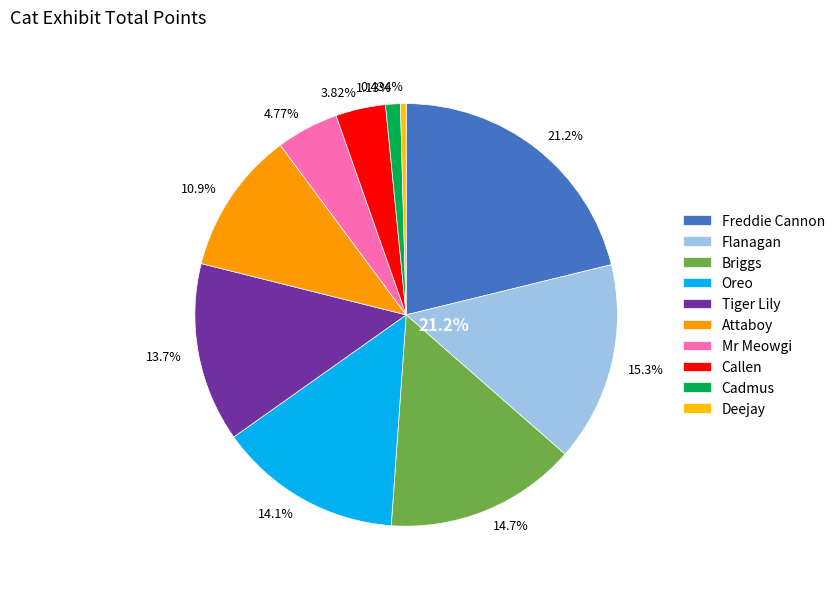

The Attaboy slice represents 1% of the pie. True or false?

False